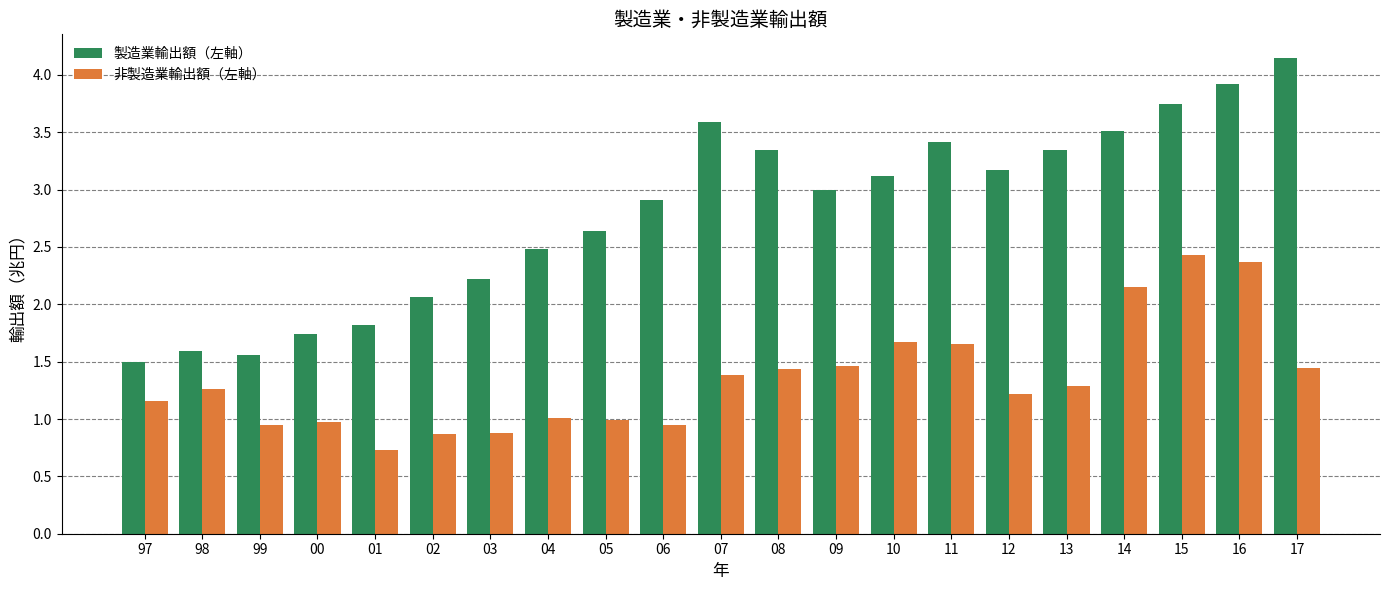

Which label corresponds to the largest value in the chart?

17